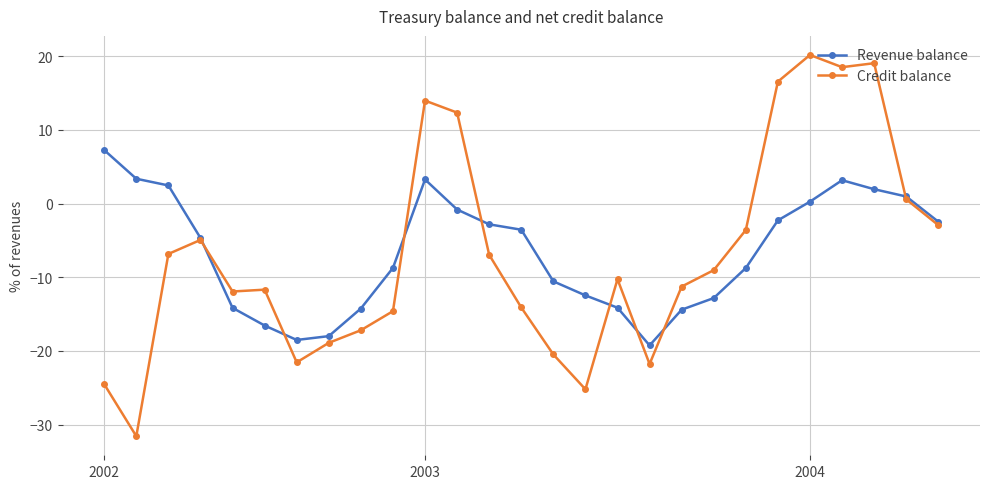

True or false: Credit balance has more than 0 interior local peaks.

True